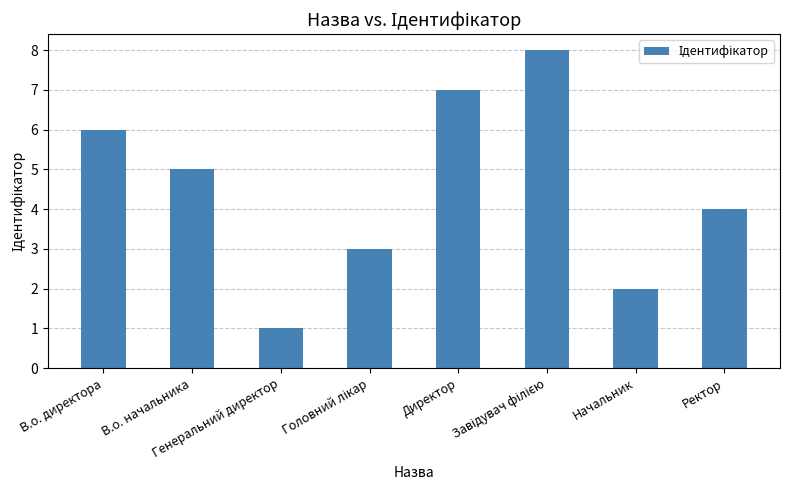

What is the smallest value displayed?

1